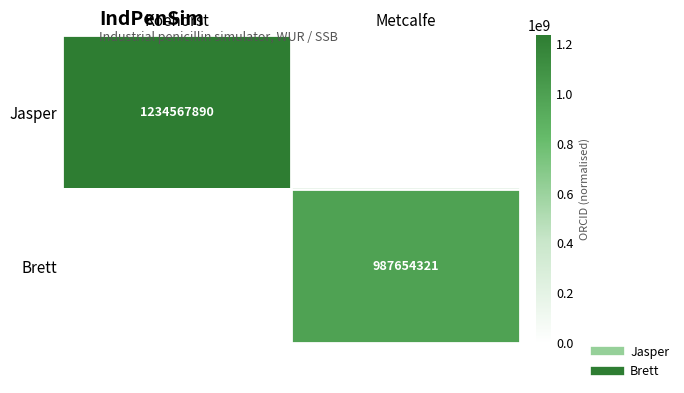

Rank the categories by Jasper value from highest to lowest.

Koehorst, Metcalfe